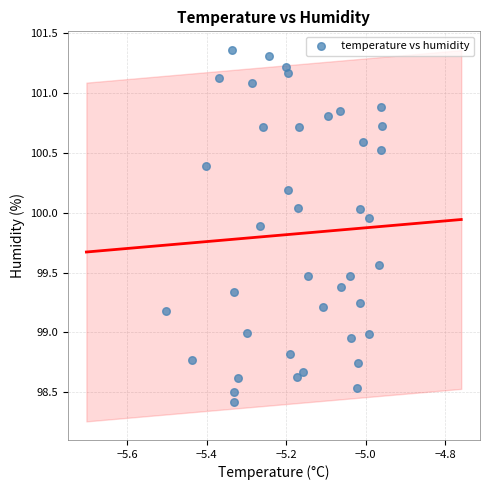

What is the range of Y values (max minus min)?

2.9